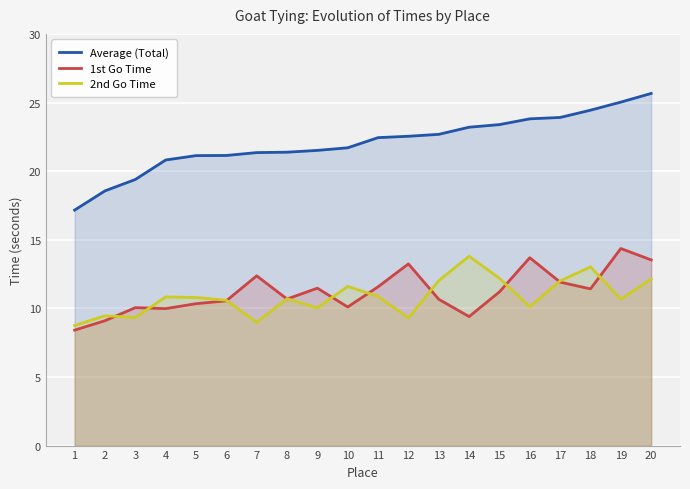

The 1st Go Time series shows 11.6 at 11. True or false?

True